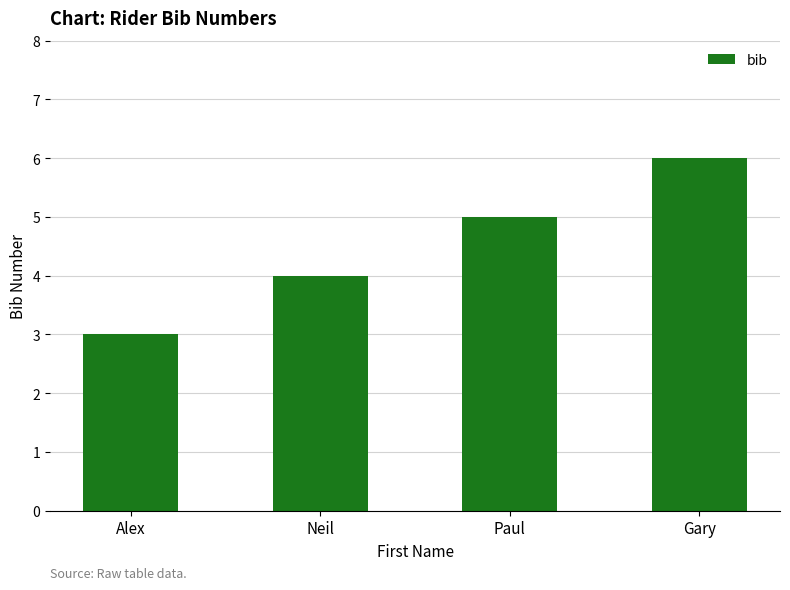

Reading left to right, extract all data points from this chart.

Alex=3	Neil=4	Paul=5	Gary=6